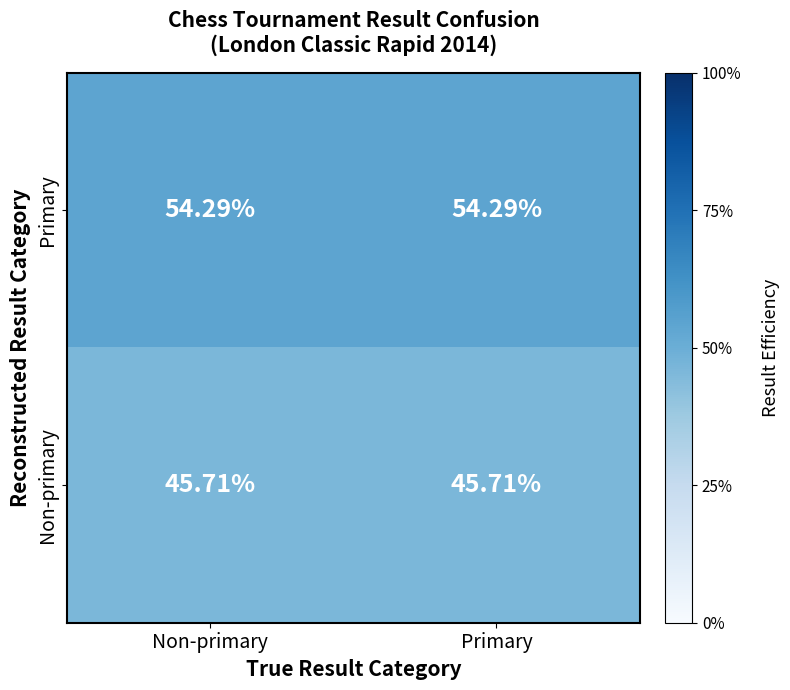

At Non-primary, list the series in order from smallest to largest.

Non-primary, Primary